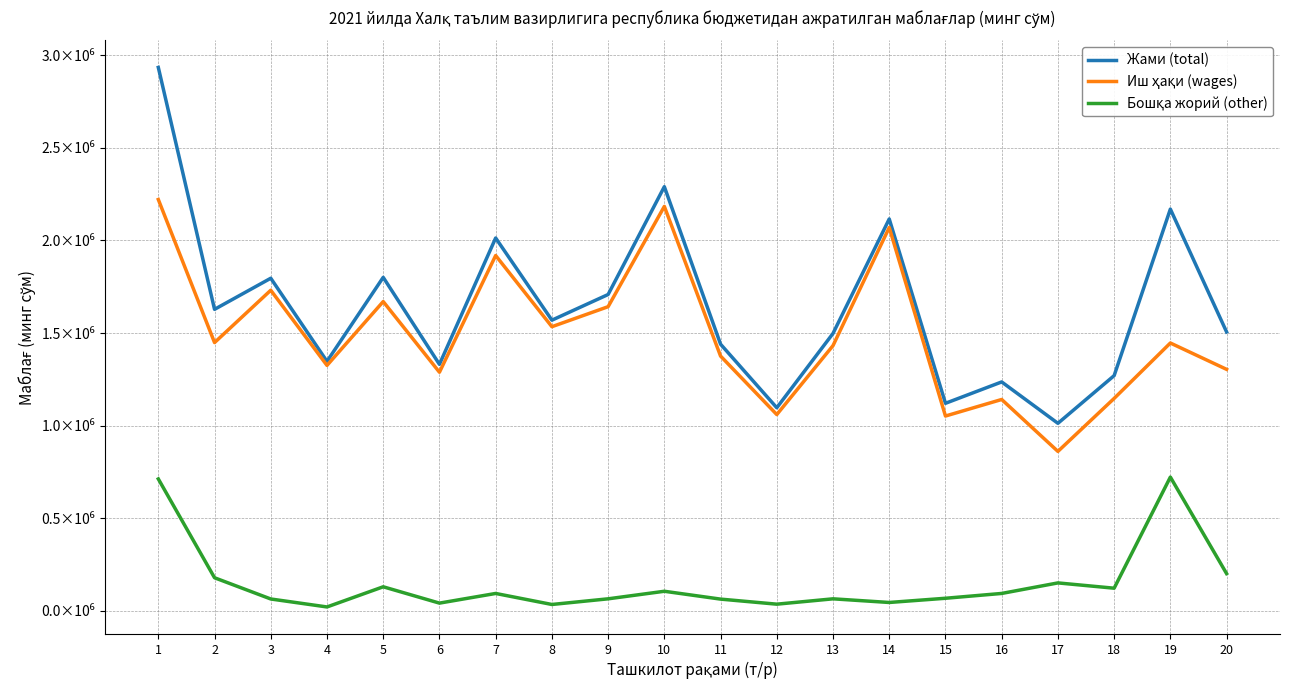

True or false: Иш ҳақи (wages) and Жами (total) cross at least once.

False